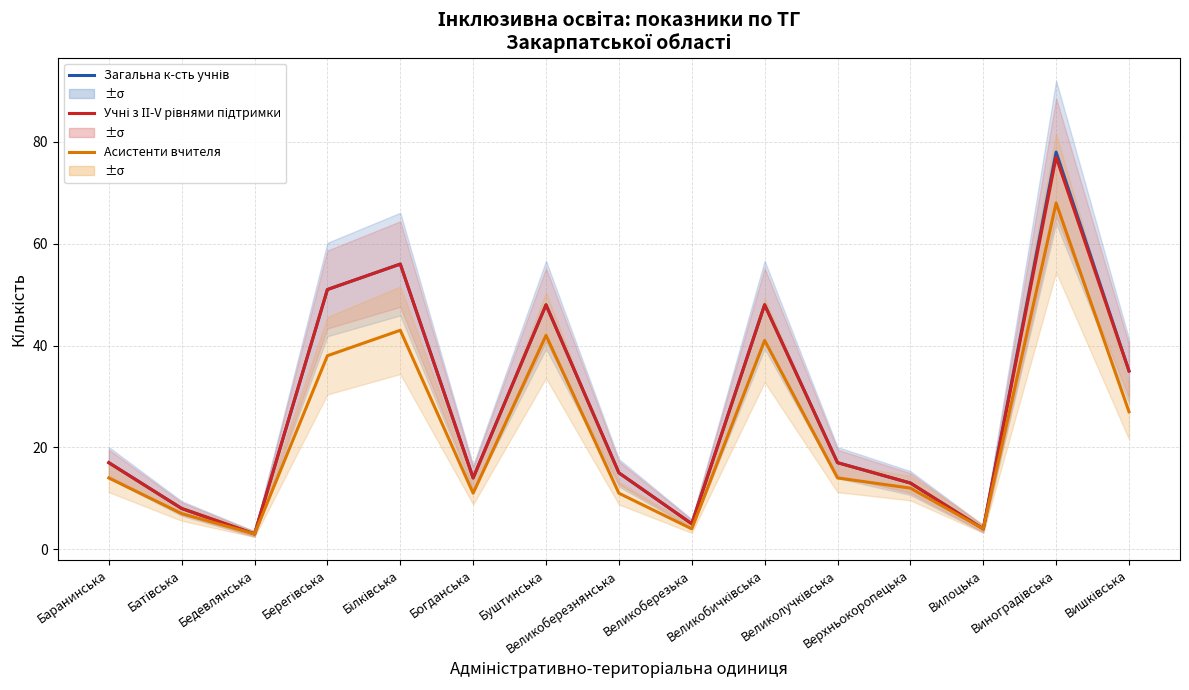

Which category has the lowest value in the Кількість асистентів вчителя series?

Бедевлянська